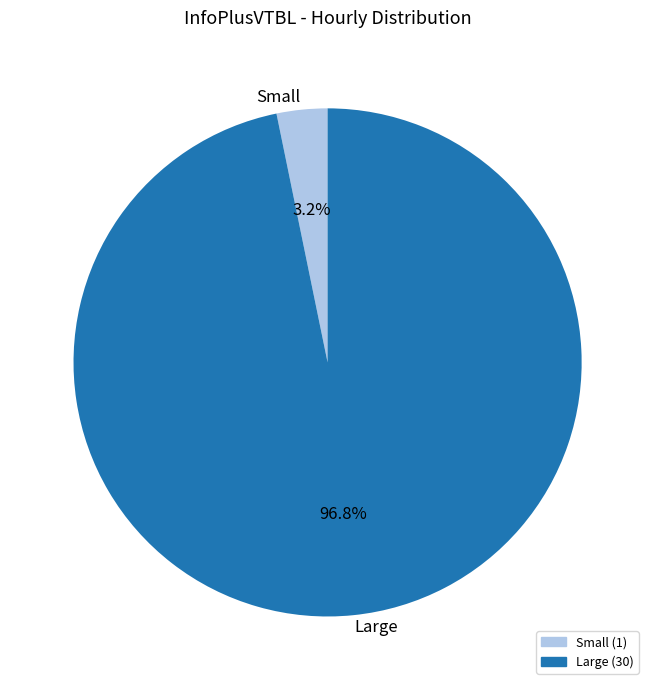

To the nearest percent, what is the difference between the largest and smallest slice percentages?

94%